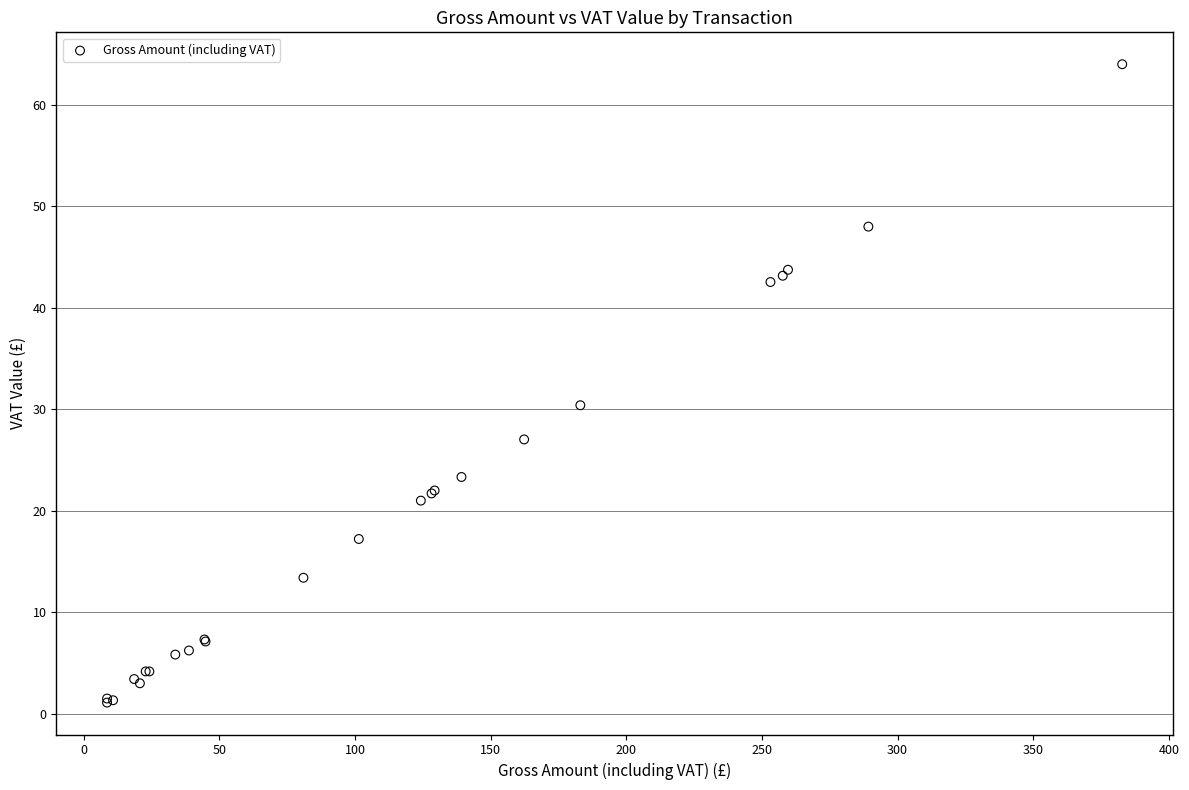

What Y value in the scatter plot is closest to 32?

30.4